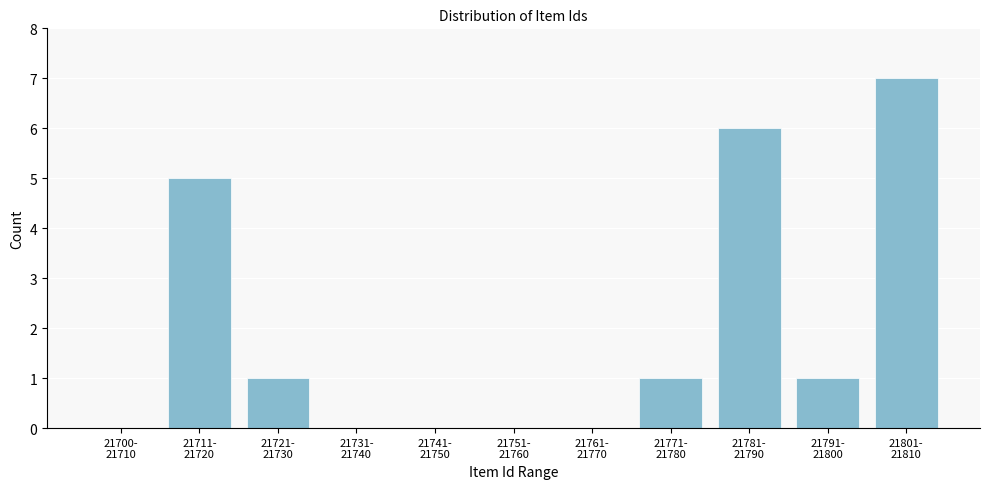

What is the maximum value shown in the chart?

7